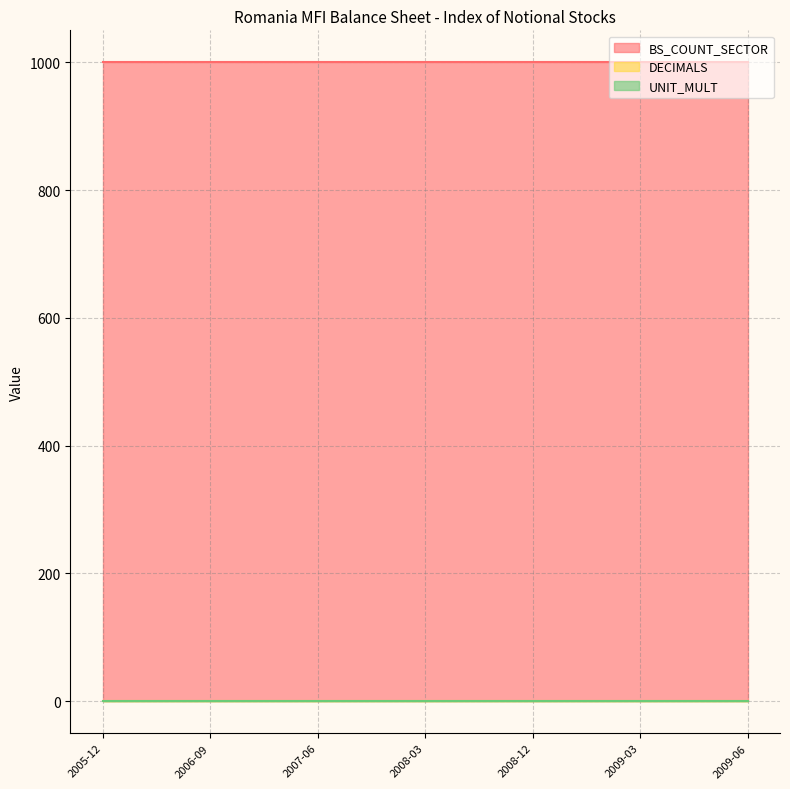

Which series has the largest range (max minus min)?

BS_COUNT_SECTOR